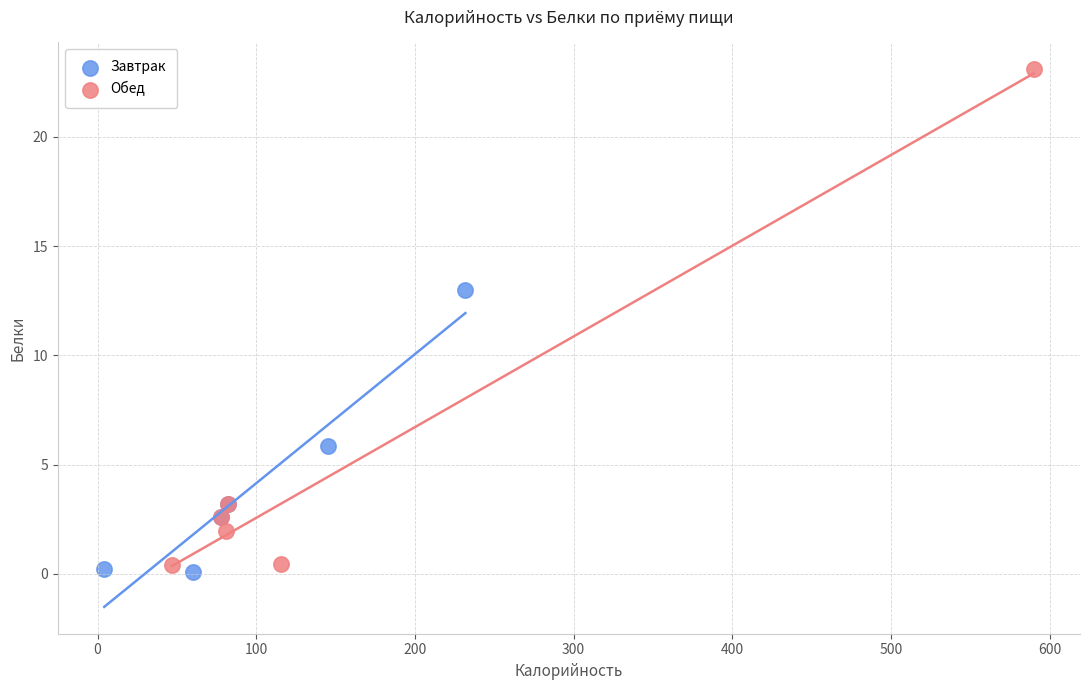

Which series contains the highest Y value?

Обед